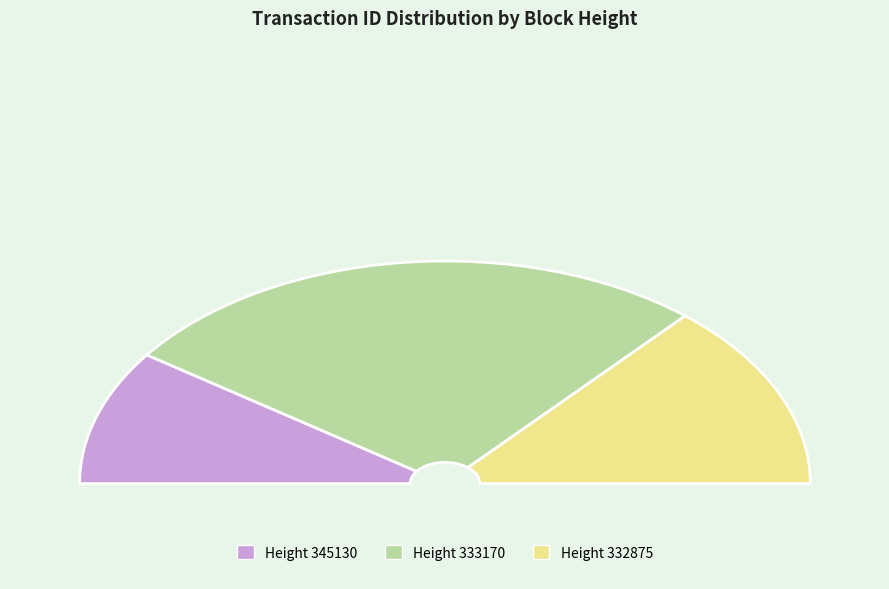

What is the majority slice?

333170